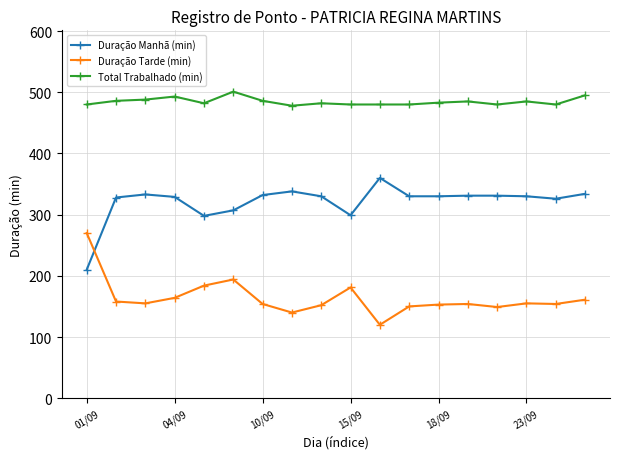

What is the sum of all Total Trabalhado (min) values?

8724